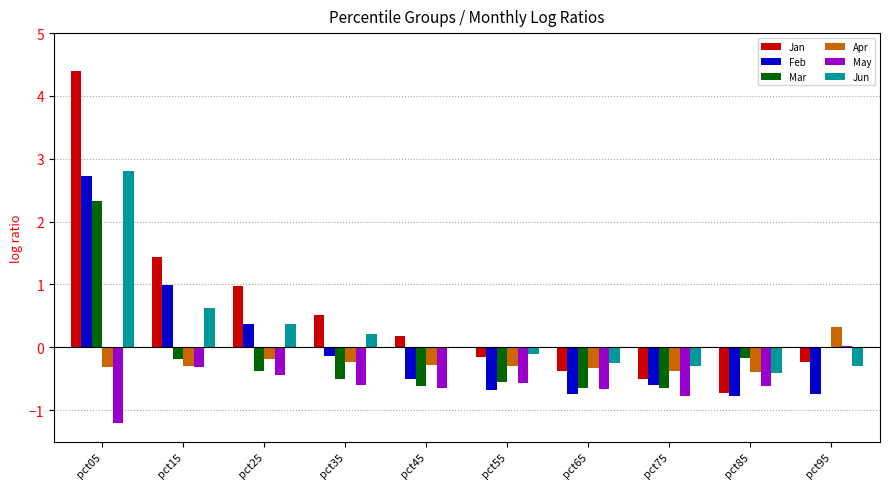

Between pct35 and pct55, which series saw the biggest shift?

Jan